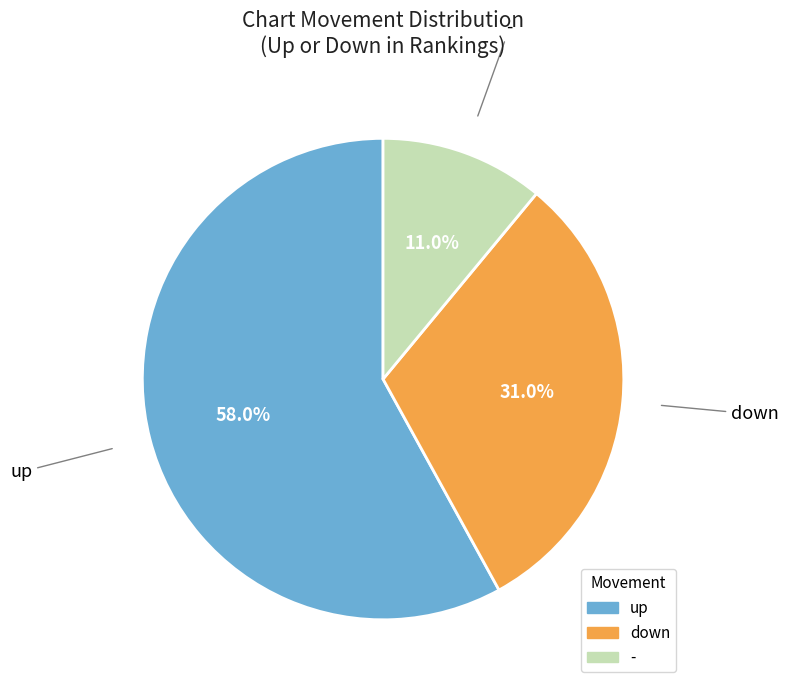

Does down account for over 50% of the chart?

No